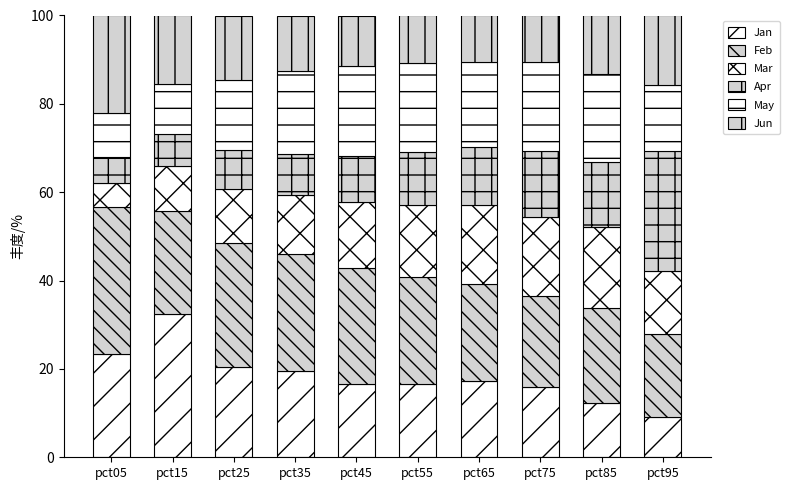

The value of May at pct45 is 20.3. True or false?

True